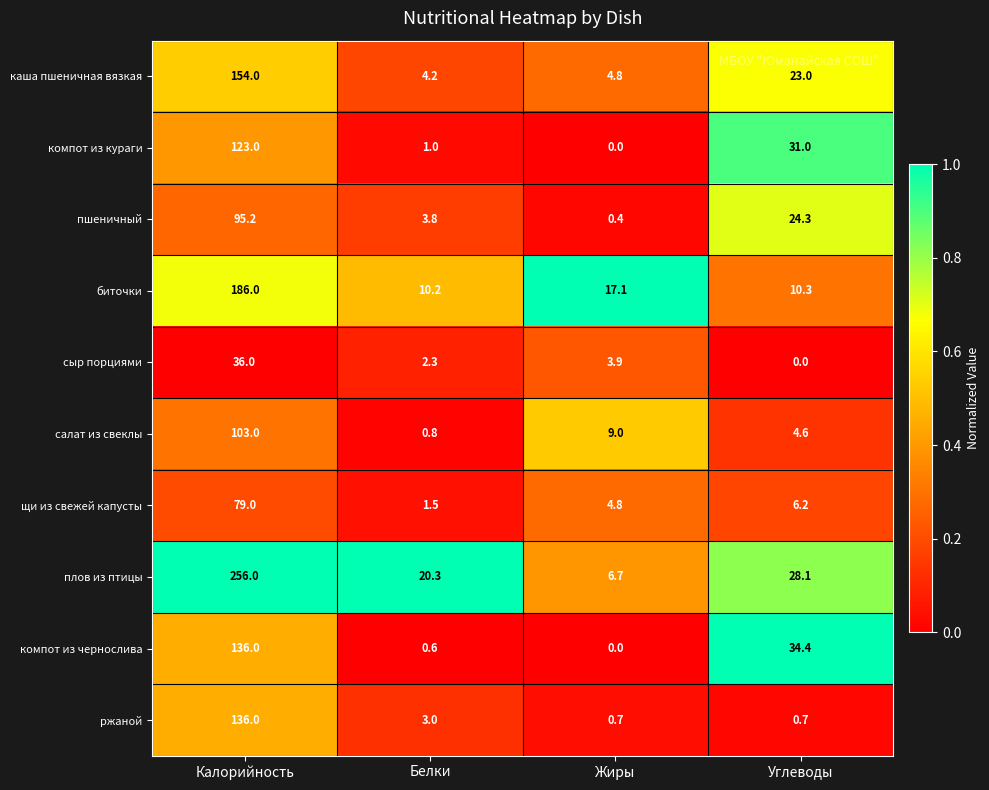

Which series has the largest total across all categories?

плов из птицы